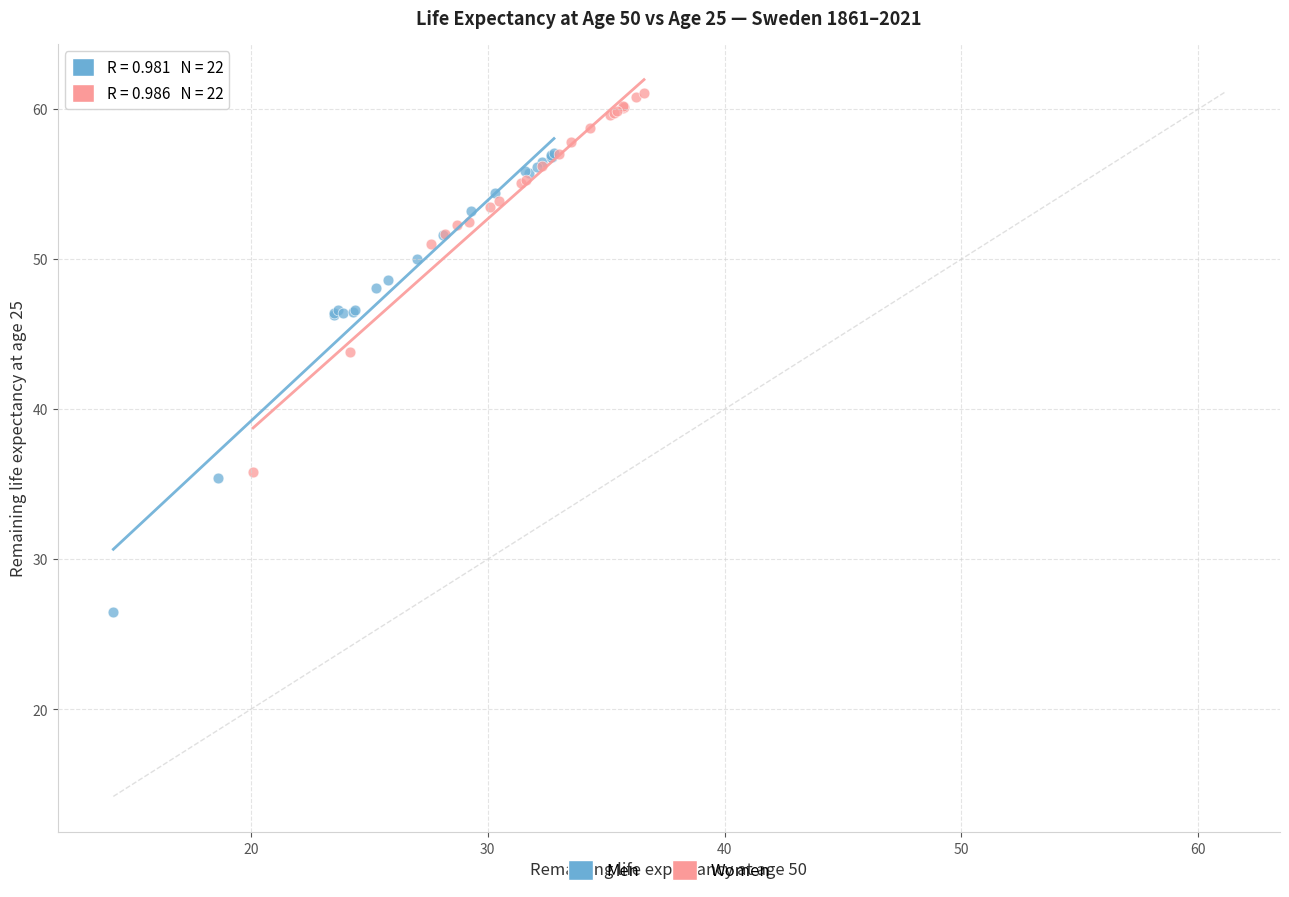

Which series has the largest Y range (max minus min)?

Men